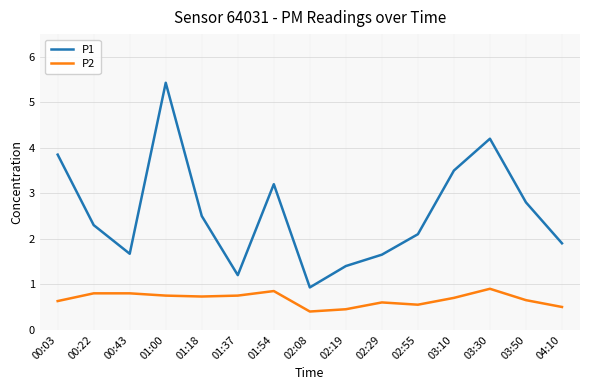

Rank the series at 02:19 from lowest to highest value.

P2, P1